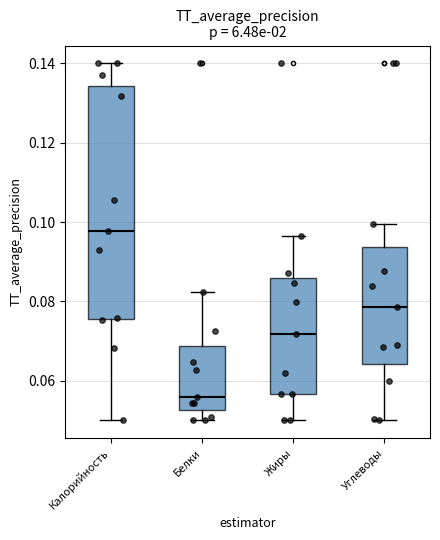

Which box's median line is the lowest?

Белки